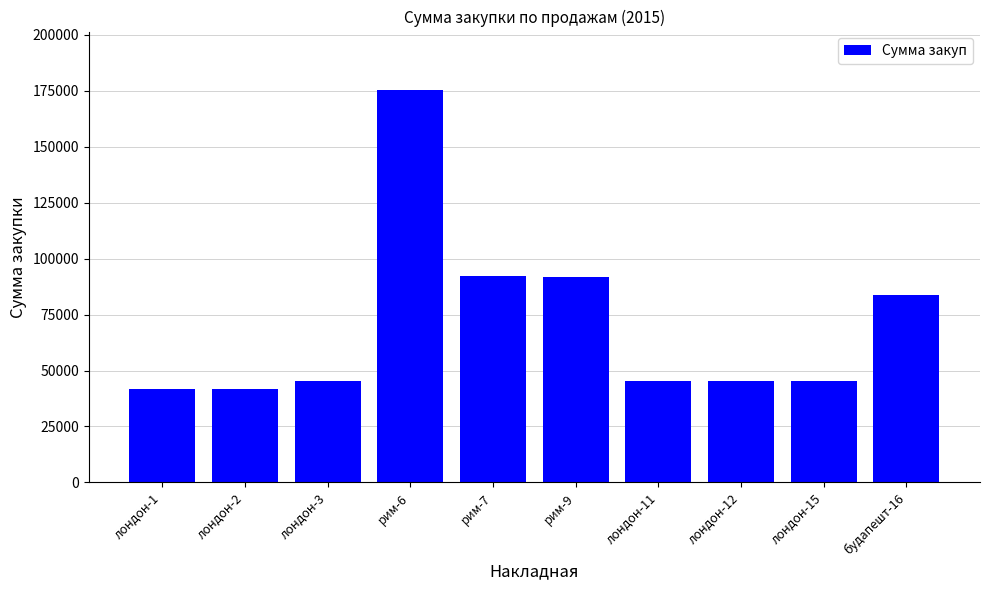

What is the label of the 3rd bar from the left?

лондон-3